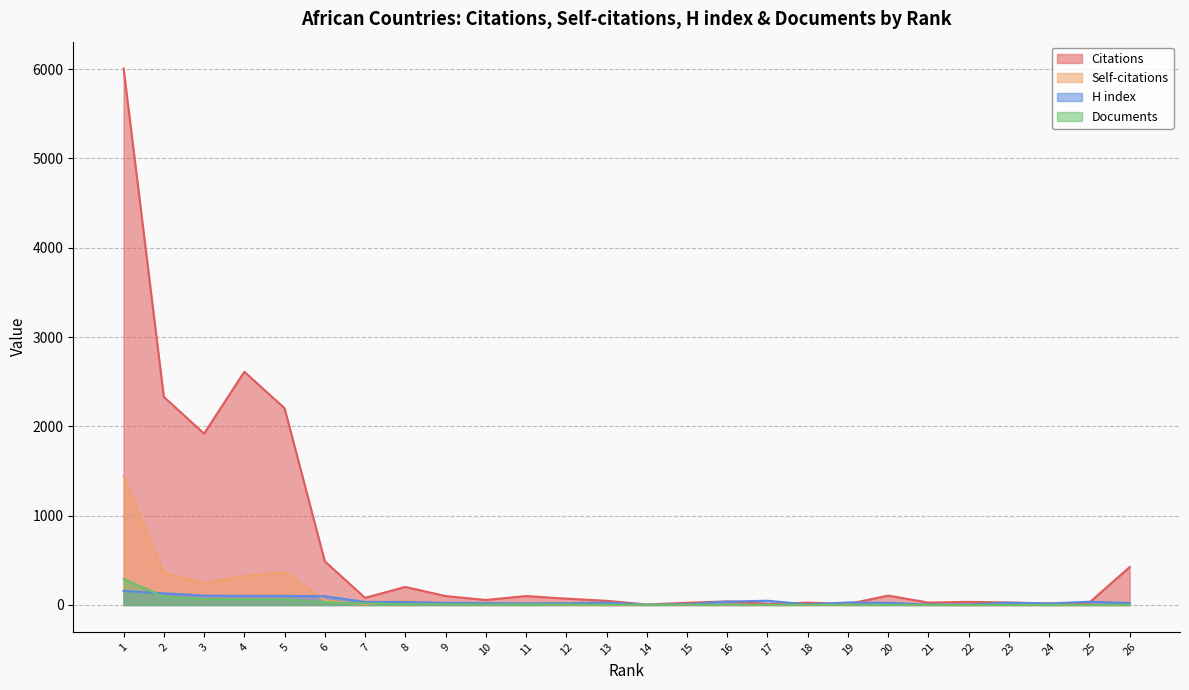

Which series has the widest spread of values?

Citations